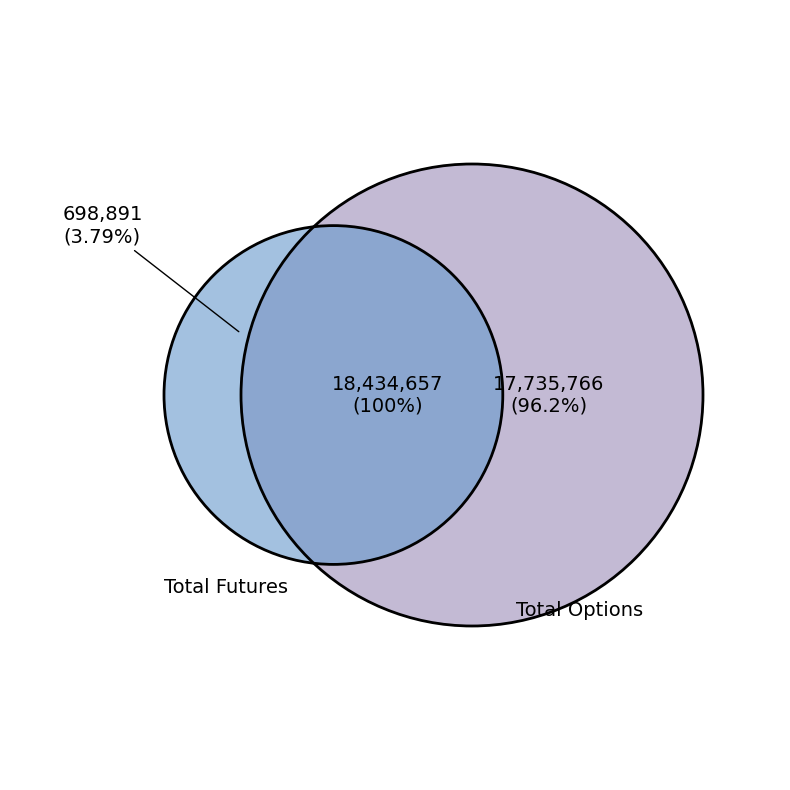

Which category has the biggest portion of the pie?

Total Options